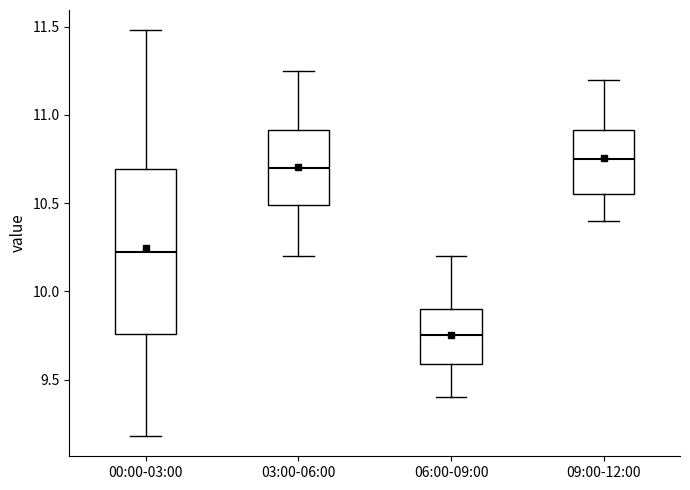

Where is the upper edge of the box for 09:00-12:00 on the y-axis? The values are not printed on the chart, so give them approximately, as read against the axis.

10.90